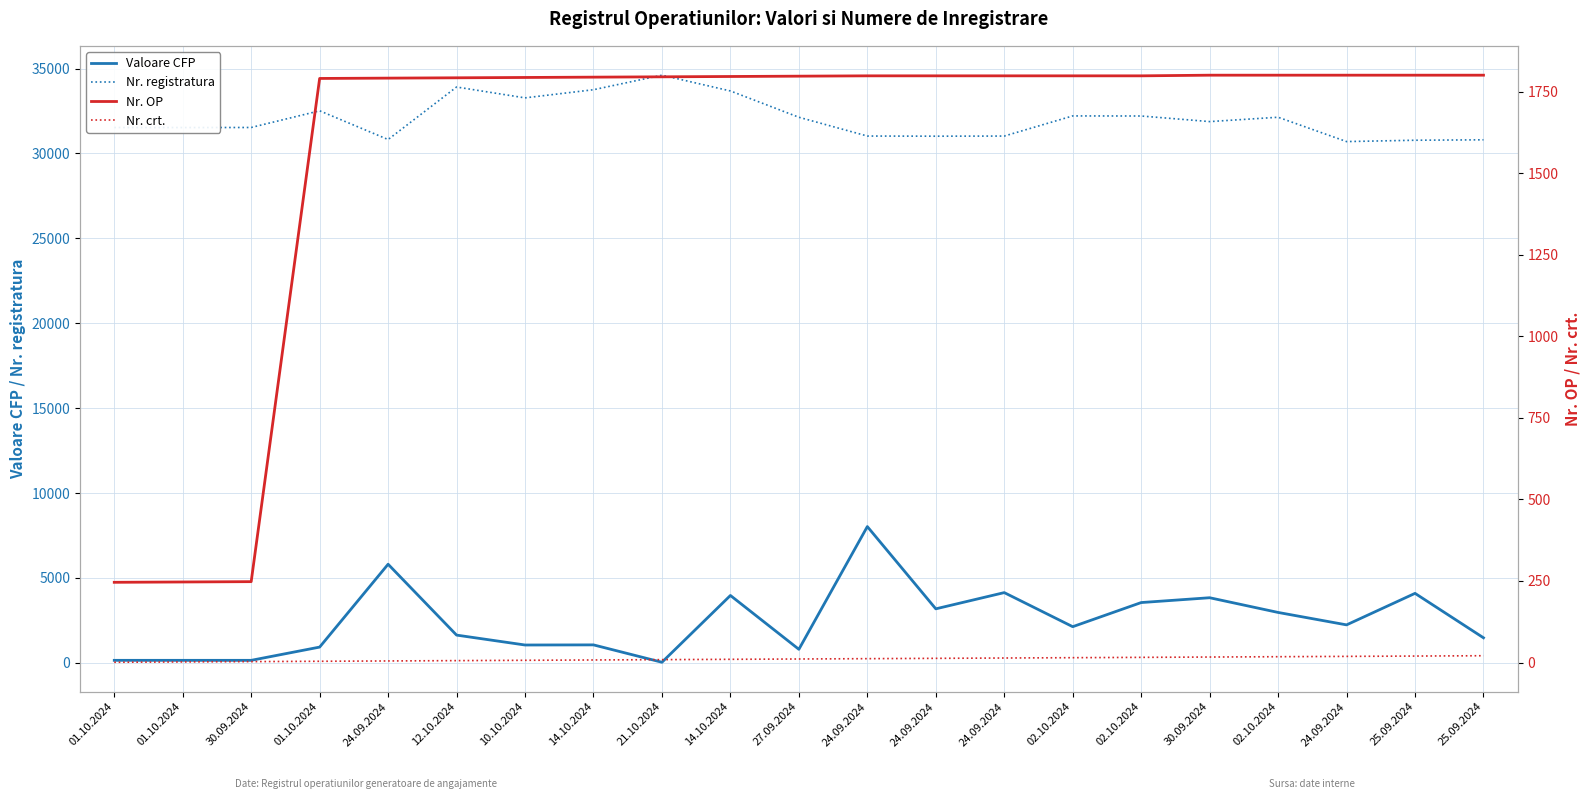

Between 30.09.2024 and 24.09.2024, which series saw the biggest shift?

Valoare CFP